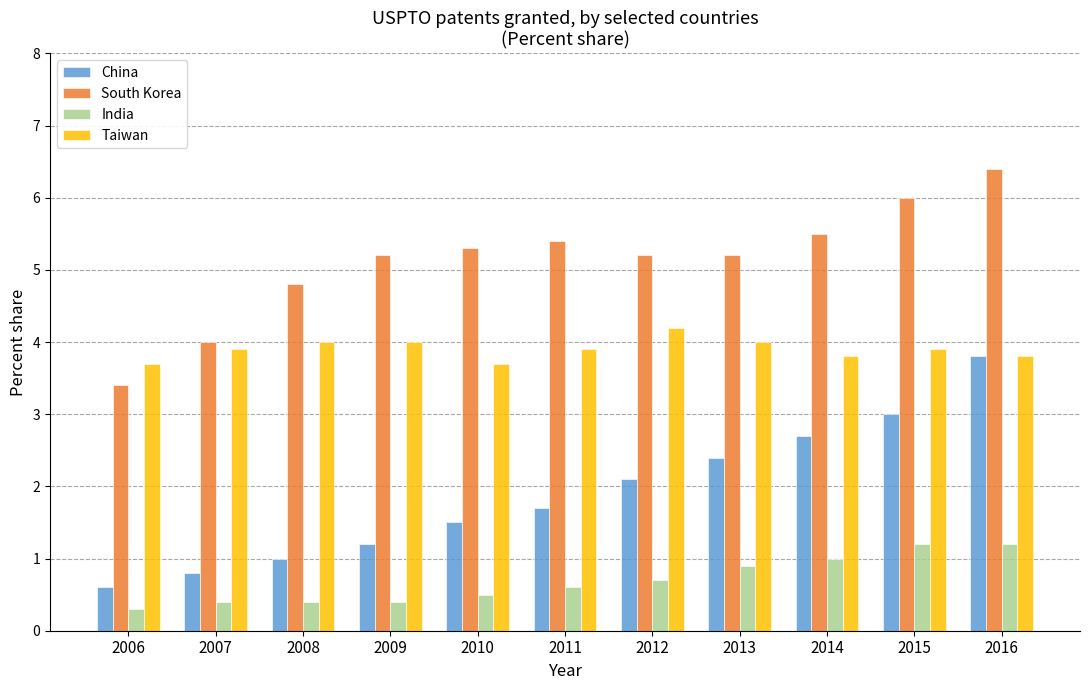

What is the value of the South Korea bar at the 2nd from the left?

4.0